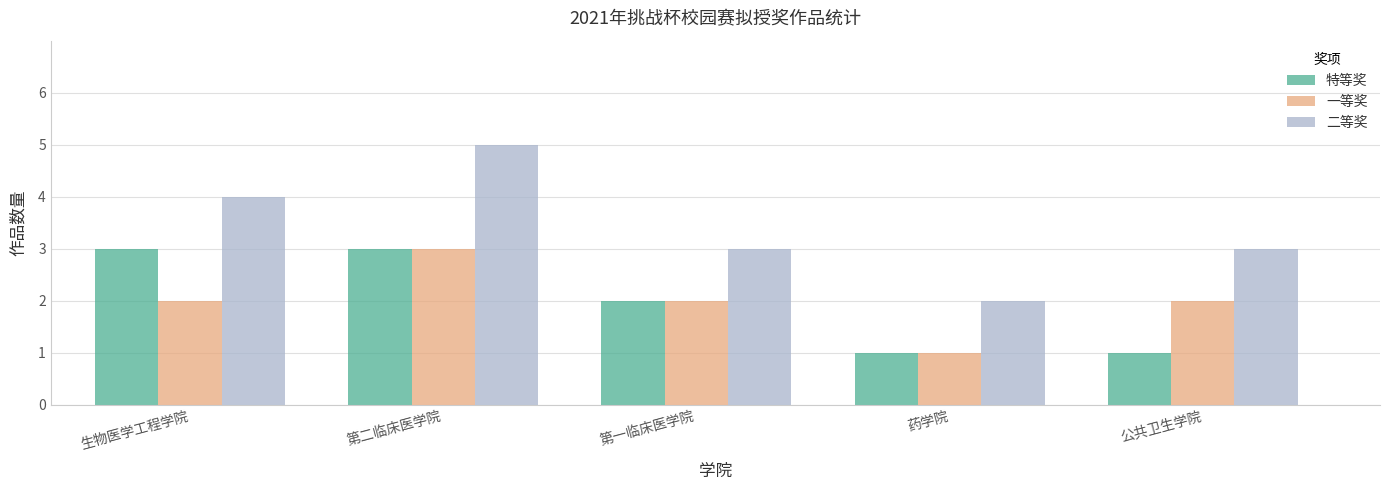

What position from the left is 第二临床医学院?

2